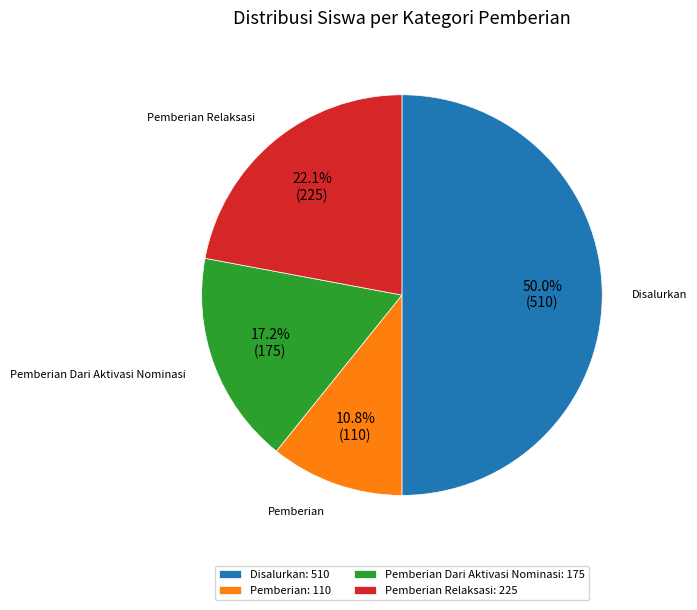

How much of the chart is everything except Pemberian Dari Aktivasi Nominasi: 175?

82.8%